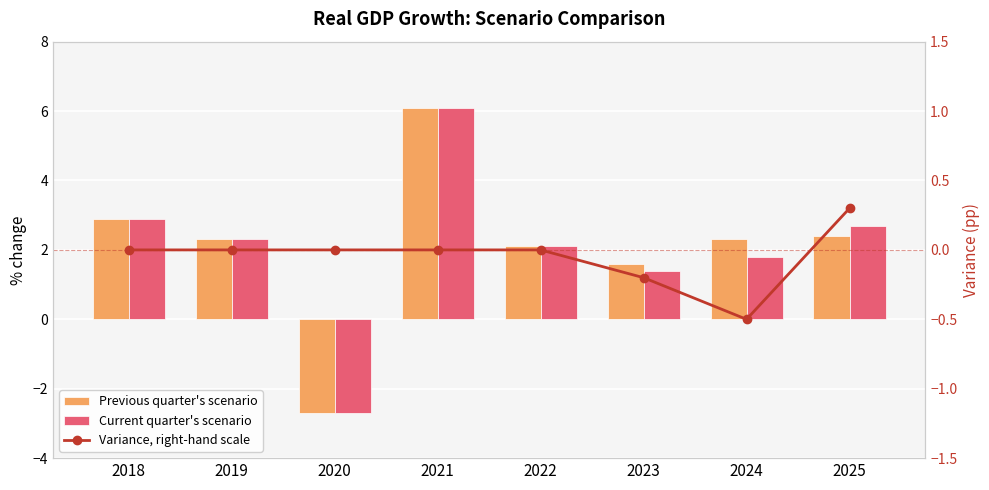

How many negative values does the Current quarter's scenario series have?

1